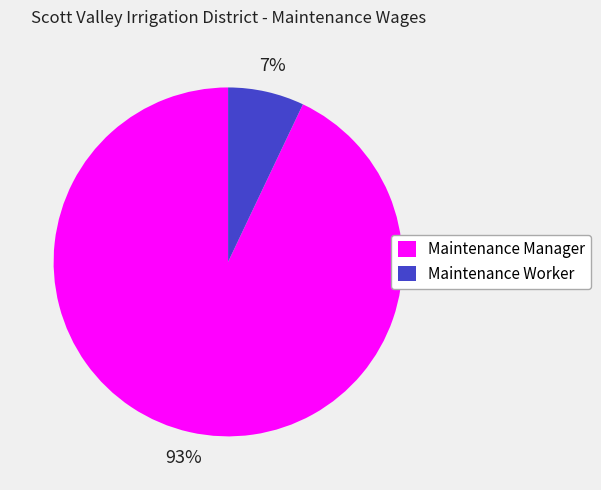

What is the largest slice in the pie chart?

Maintenance Manager